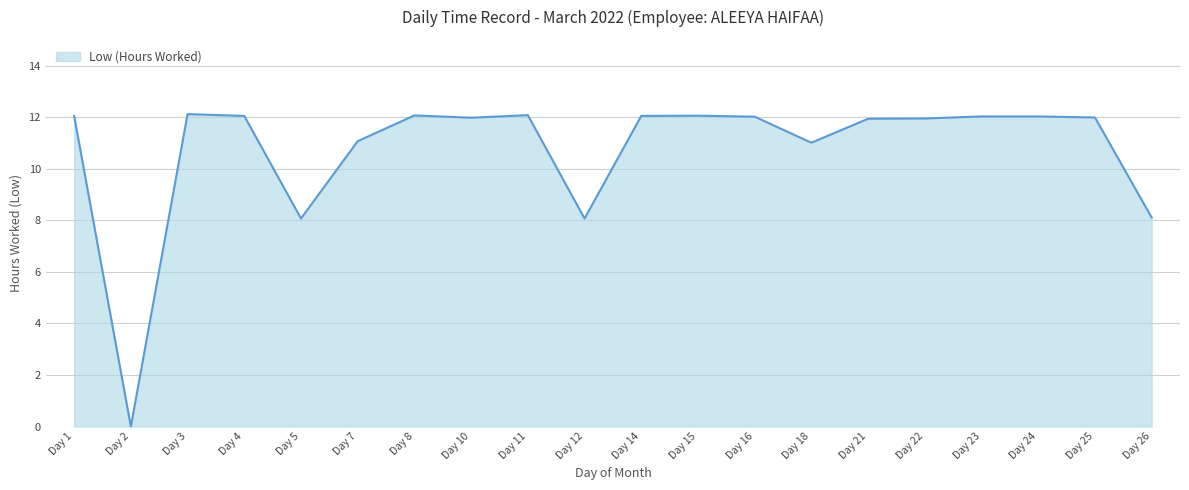

Is it true that the value at Day 5 is 11.9?

False